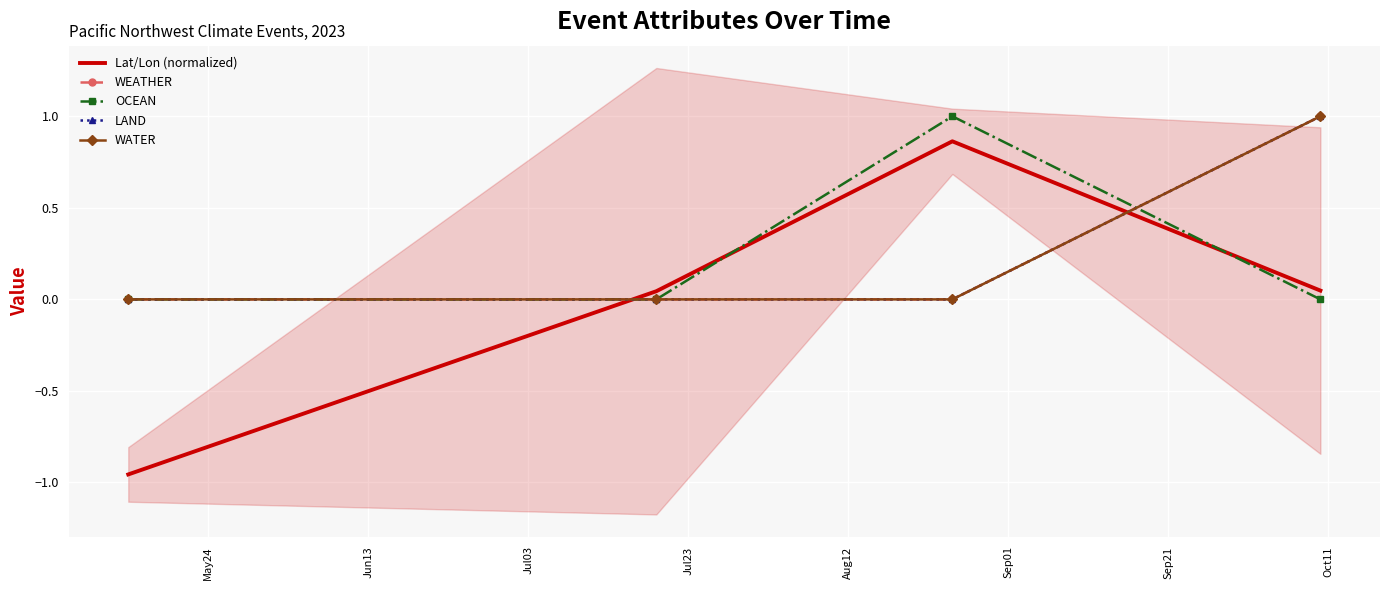

Where is WEATHER nearest to the value 0?

May24